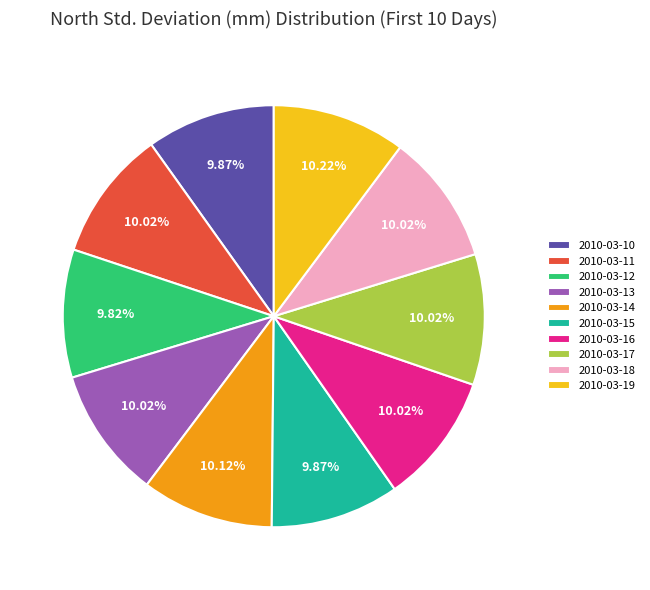

True or false: 2010-03-15 accounts for 21% of the total.

False